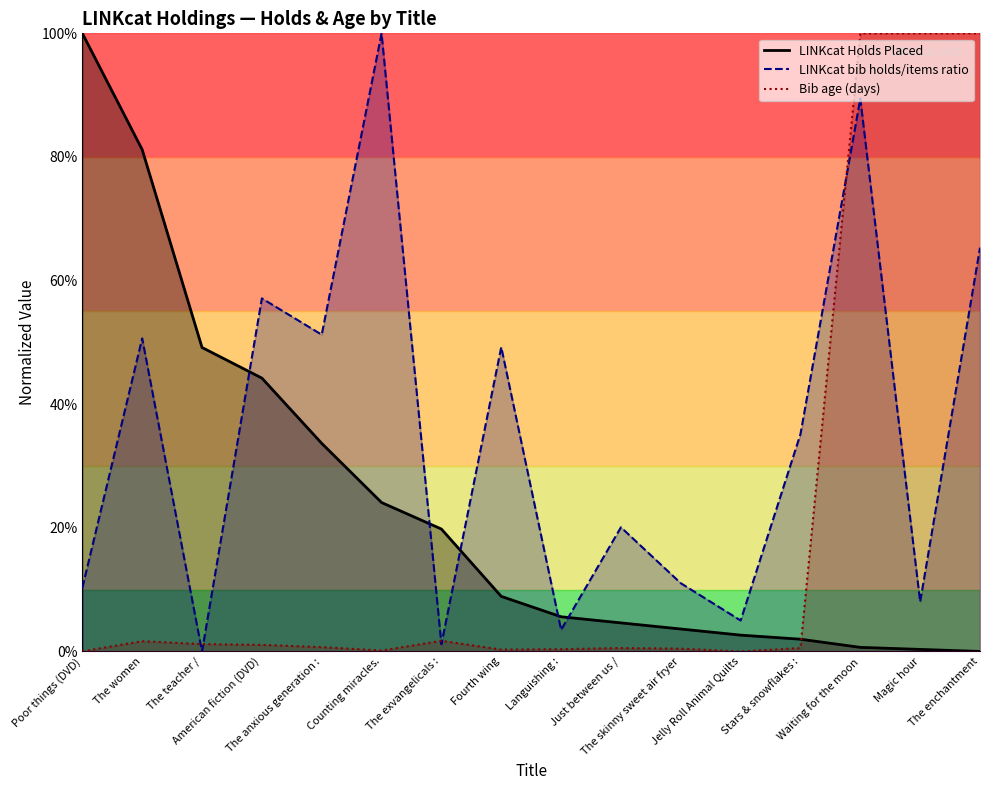

Which series has the widest spread of values?

LINKcat Holds Placed